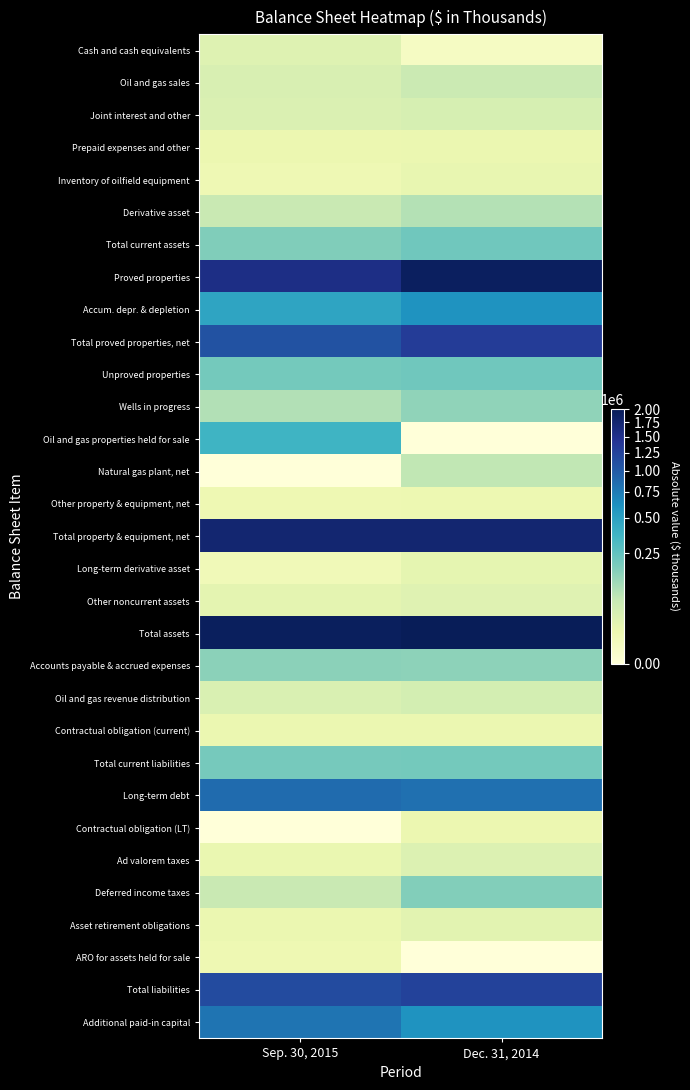

Reading right to left, extract all data points from this chart.

Cash and cash equivalents: Dec. 31, 2014=2584	Sep. 30, 2015=25326
Oil and gas sales: Dec. 31, 2014=54574	Sep. 30, 2015=33286
Joint interest and other: Dec. 31, 2014=37202	Sep. 30, 2015=30237
Prepaid expenses and other: Dec. 31, 2014=12522	Sep. 30, 2015=11528
Inventory of oilfield equipment: Dec. 31, 2014=15353	Sep. 30, 2015=8747
Derivative asset: Dec. 31, 2014=86240	Sep. 30, 2015=60004
Total current assets: Dec. 31, 2014=208475	Sep. 30, 2015=169128
Proved properties: Dec. 31, 2014=1924380	Sep. 30, 2015=1556942
Accum. depr. & depletion: Dec. 31, 2014=592073	Sep. 30, 2015=468173
Total proved properties, net: Dec. 31, 2014=1332307	Sep. 30, 2015=1088769
Unproved properties: Dec. 31, 2014=206721	Sep. 30, 2015=197770
Wells in progress: Dec. 31, 2014=139208	Sep. 30, 2015=89541
Oil and gas properties held for sale: Dec. 31, 2014=0	Sep. 30, 2015=362922
Natural gas plant, net: Dec. 31, 2014=67840	Sep. 30, 2015=0
Other property & equipment, net: Dec. 31, 2014=10401	Sep. 30, 2015=10206
Total property & equipment, net: Dec. 31, 2014=1756477	Sep. 30, 2015=1749208
Long-term derivative asset: Dec. 31, 2014=17765	Sep. 30, 2015=6900
Other noncurrent assets: Dec. 31, 2014=23372	Sep. 30, 2015=18445
Total assets: Dec. 31, 2014=2006089	Sep. 30, 2015=1943681
Accounts payable & accrued expenses: Dec. 31, 2014=145788	Sep. 30, 2015=149063
Oil and gas revenue distribution: Dec. 31, 2014=40659	Sep. 30, 2015=31446
Contractual obligation (current): Dec. 31, 2014=12000	Sep. 30, 2015=12000
Total current liabilities: Dec. 31, 2014=198447	Sep. 30, 2015=192509
Long-term debt: Dec. 31, 2014=840619	Sep. 30, 2015=875699
Contractual obligation (LT): Dec. 31, 2014=11186	Sep. 30, 2015=0
Ad valorem taxes: Dec. 31, 2014=28635	Sep. 30, 2015=13226
Deferred income taxes: Dec. 31, 2014=165667	Sep. 30, 2015=60072
Asset retirement obligations: Dec. 31, 2014=21464	Sep. 30, 2015=12539
ARO for assets held for sale: Dec. 31, 2014=0	Sep. 30, 2015=10086
Total liabilities: Dec. 31, 2014=1266018	Sep. 30, 2015=1164131
Additional paid-in capital: Dec. 31, 2014=591511	Sep. 30, 2015=802866